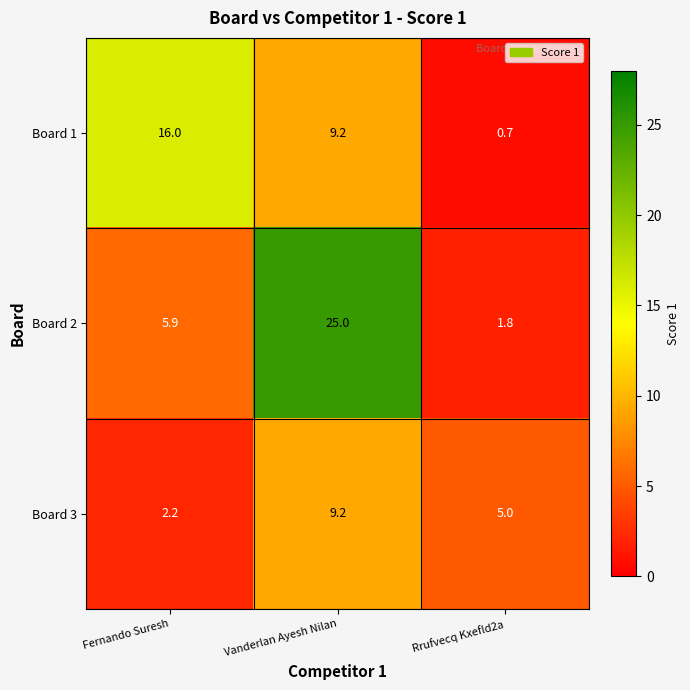

Reading right to left, list all the values displayed in this chart.

Board 1: Rrufvecq Kxefld2a=0.7	Vanderlan Ayesh Nilan=9.2	Fernando Suresh=16.0
Board 2: Rrufvecq Kxefld2a=1.8	Vanderlan Ayesh Nilan=25.0	Fernando Suresh=5.9
Board 3: Rrufvecq Kxefld2a=5.0	Vanderlan Ayesh Nilan=9.2	Fernando Suresh=2.2